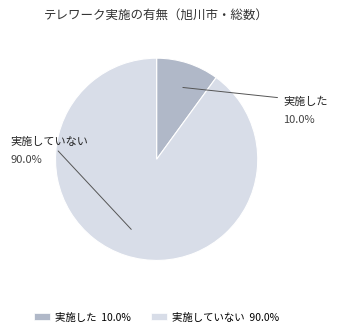

What percentage is the 1_実施した slice, to the nearest percent?

10%